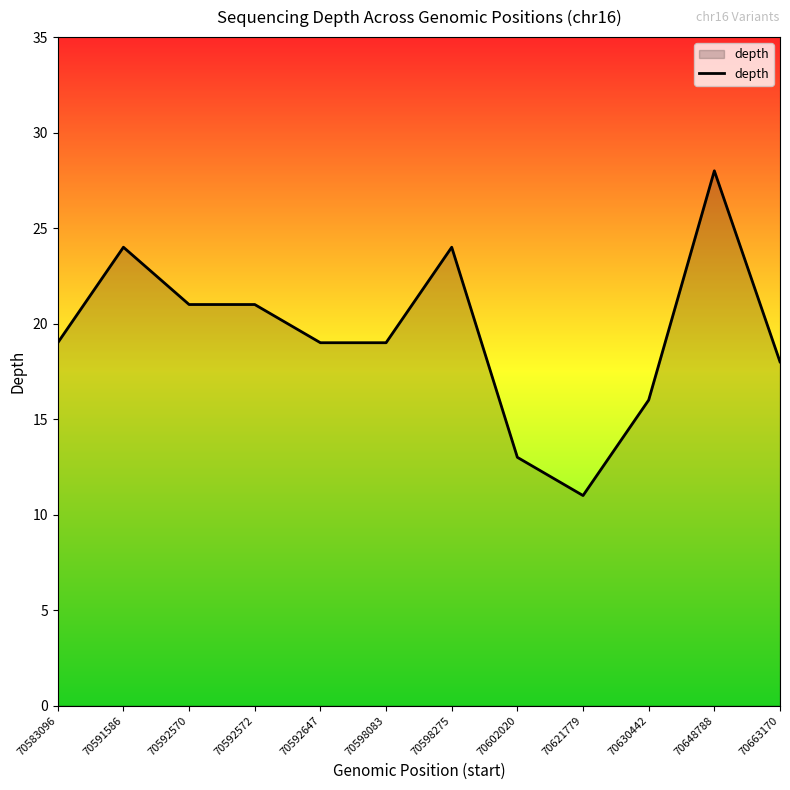

True or false: the data shows 20 at 70602020.

False